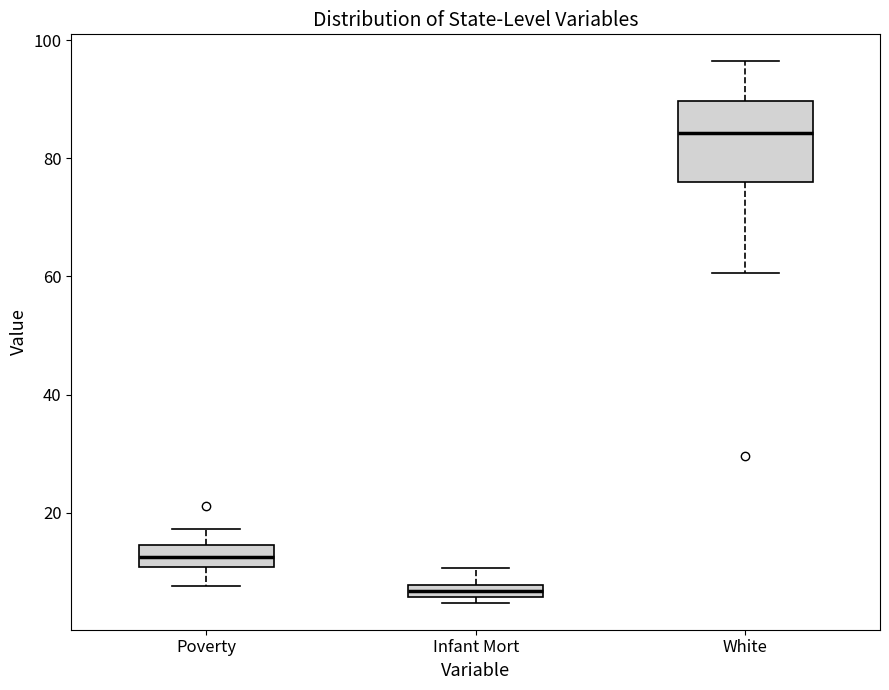

Where is the upper edge of the box for Infant Mort on the y-axis? The values are not printed on the chart, so give them approximately, as read against the axis.

8